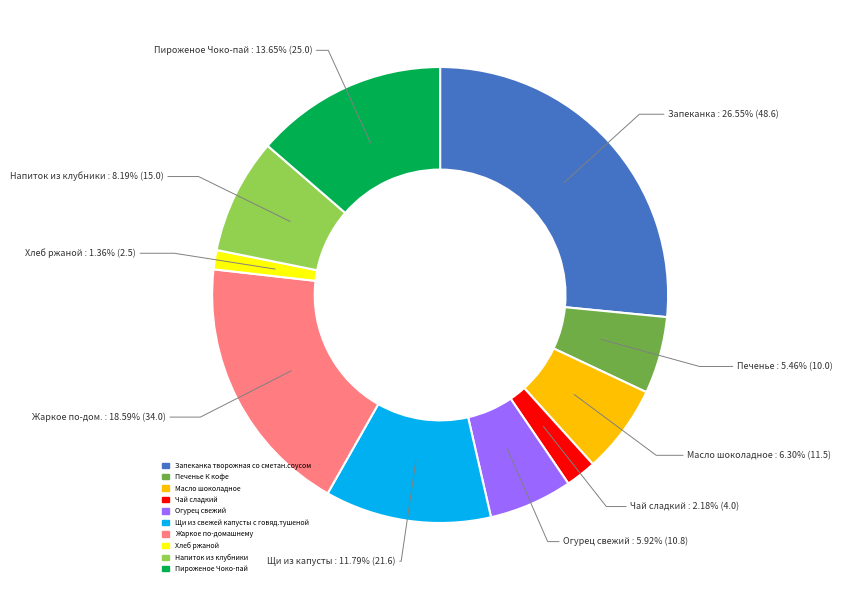

To the nearest percent, what is the combined percentage of Печенье К кофе and Пироженое Чоко-пай?

19%